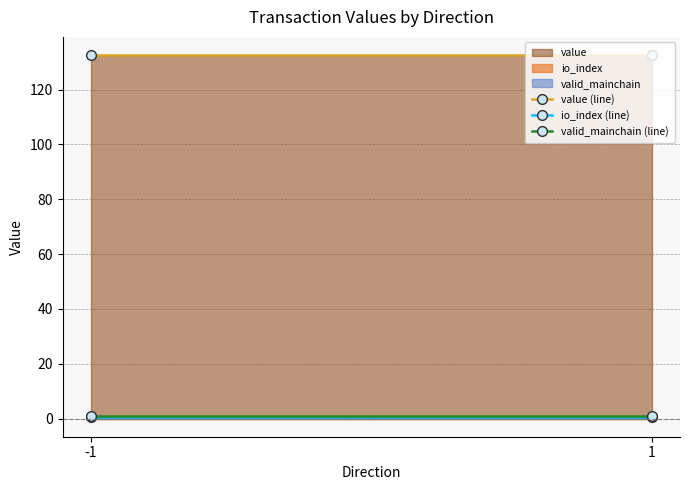

Which series has the widest spread of values?

value (line)